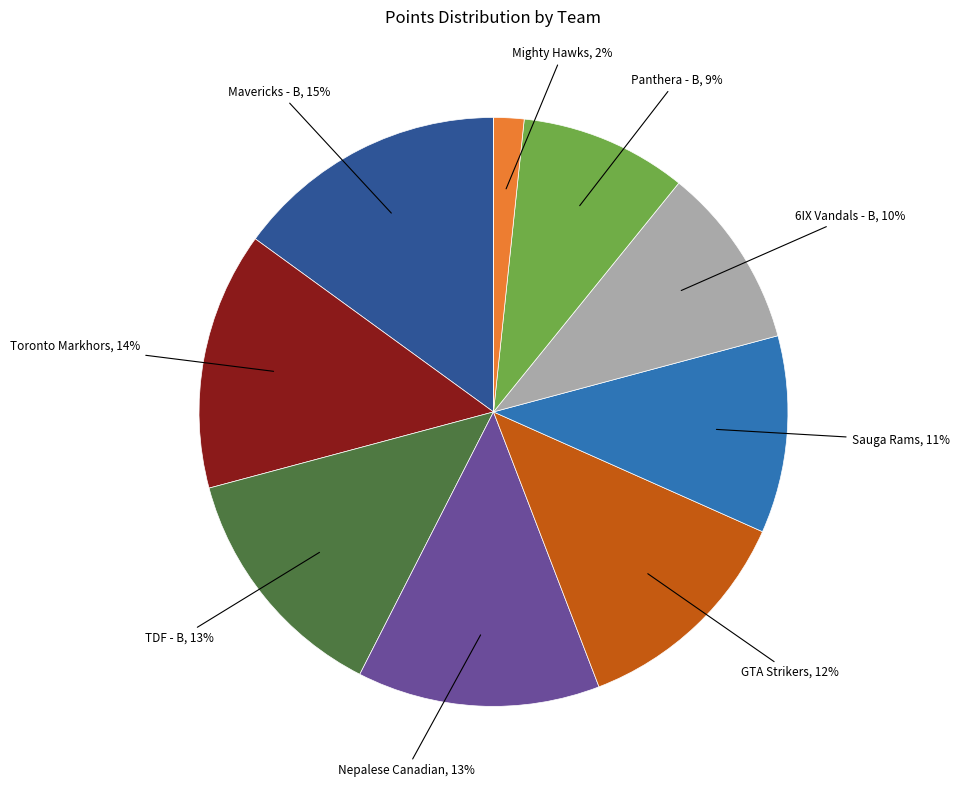

To the nearest percent, what is the difference between the largest and smallest slice percentages?

15%